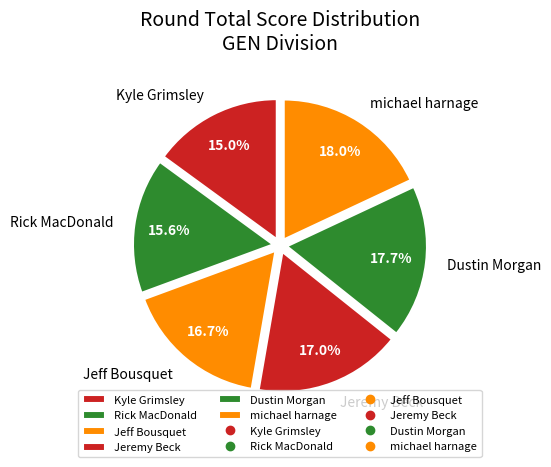

Which category has the smallest portion of the pie?

Kyle Grimsley